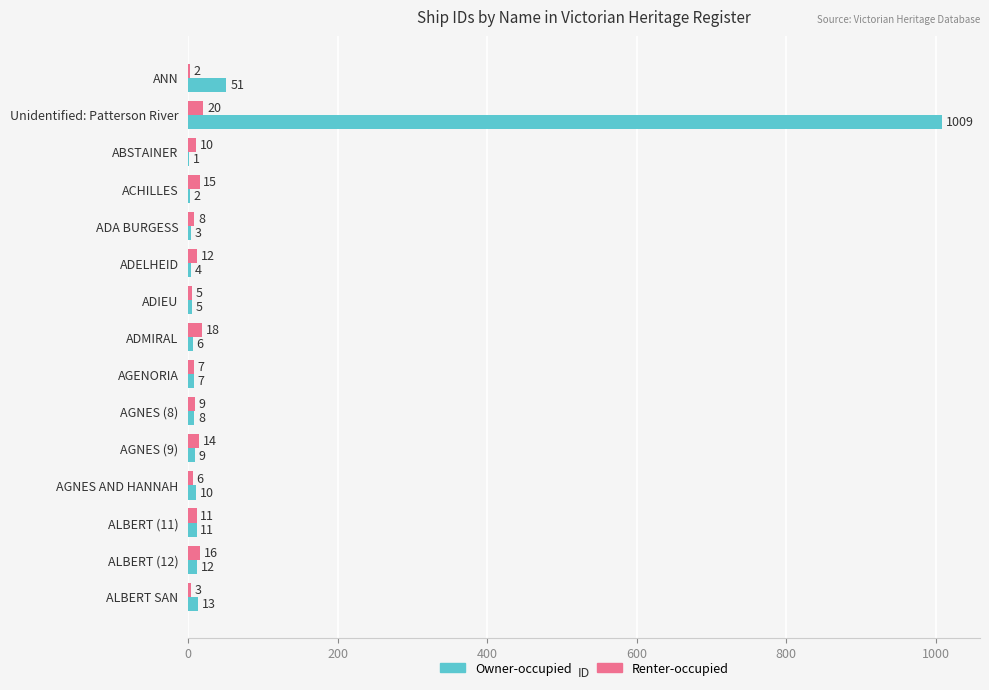

What are all the series names shown in the legend?

Owner-occupied, Renter-occupied